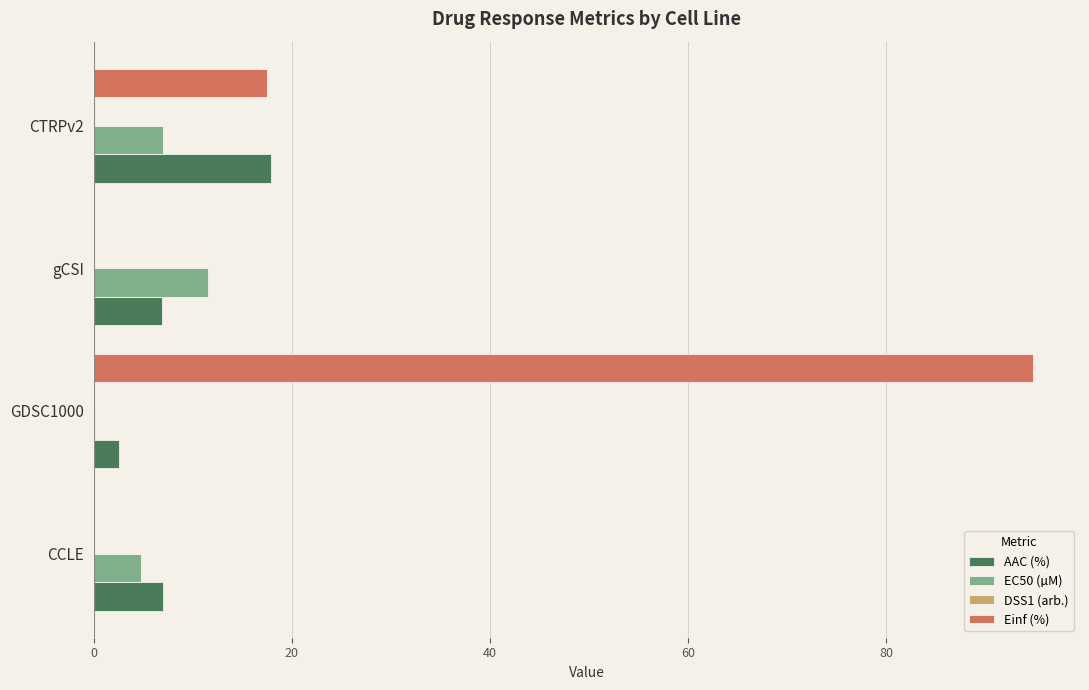

Where is Einf (%) nearest to the value 47?

CTRPv2